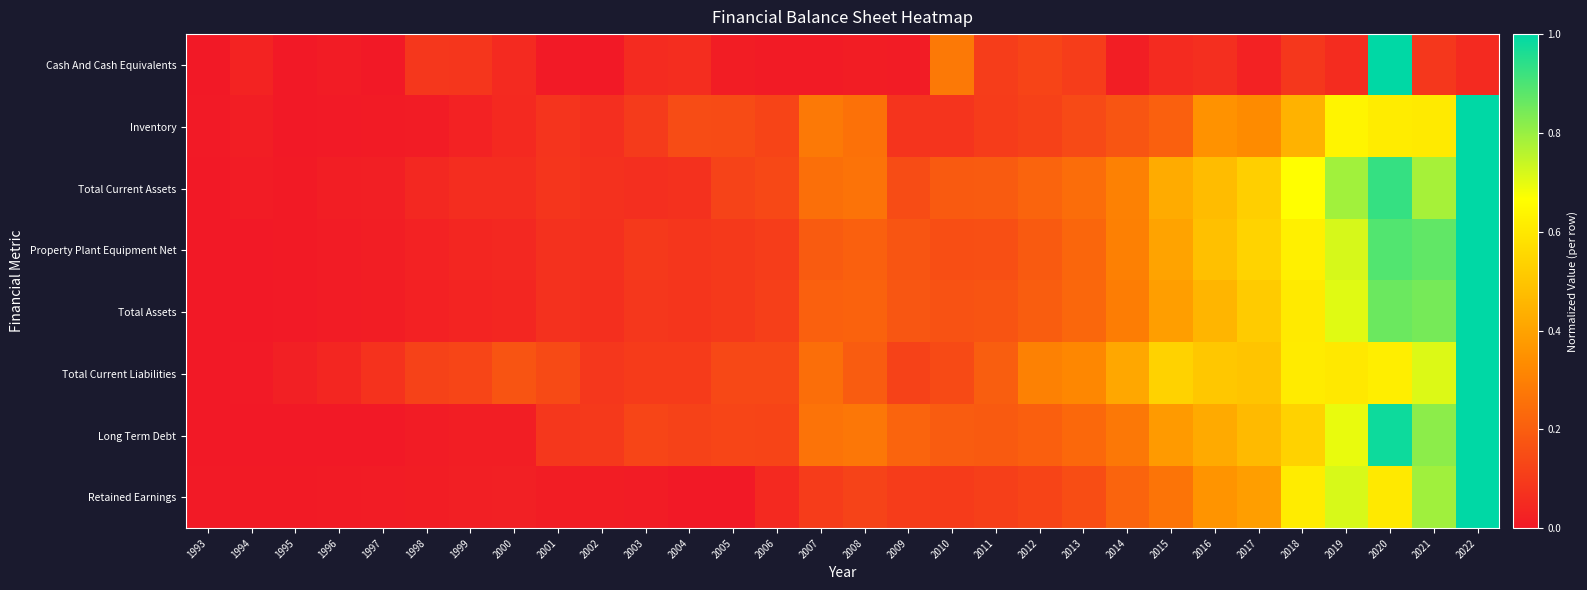

Reading left to right, extract all data points from this chart.

Cash And Cash Equivalents: 1993=0.0	1994=0.0	1995=0.0	1996=0.0	1997=0.0	1998=0.1	1999=0.1	2000=0.1	2001=0.0	2002=0.0	2003=0.1	2004=0.1	2005=0.0	2006=0.0	2007=0.0	2008=0.0	2009=0.0	2010=0.3	2011=0.1	2012=0.1	2013=0.1	2014=0.0	2015=0.1	2016=0.1	2017=0.0	2018=0.1	2019=0.1	2020=1.0	2021=0.1	2022=0.1
Inventory: 1993=0.0	1994=0.0	1995=0.0	1996=0.0	1997=0.0	1998=0.0	1999=0.0	2000=0.0	2001=0.1	2002=0.1	2003=0.1	2004=0.1	2005=0.1	2006=0.1	2007=0.3	2008=0.3	2009=0.1	2010=0.1	2011=0.1	2012=0.1	2013=0.1	2014=0.2	2015=0.2	2016=0.3	2017=0.3	2018=0.4	2019=0.6	2020=0.6	2021=0.6	2022=1.0
Total Current Assets: 1993=0.0	1994=0.0	1995=0.0	1996=0.0	1997=0.0	1998=0.0	1999=0.1	2000=0.1	2001=0.1	2002=0.1	2003=0.1	2004=0.1	2005=0.1	2006=0.1	2007=0.2	2008=0.3	2009=0.1	2010=0.2	2011=0.2	2012=0.2	2013=0.2	2014=0.3	2015=0.4	2016=0.5	2017=0.5	2018=0.7	2019=0.8	2020=0.9	2021=0.8	2022=1.0
Property Plant Equipment Net: 1993=0.0	1994=0.0	1995=0.0	1996=0.0	1997=0.0	1998=0.0	1999=0.0	2000=0.0	2001=0.1	2002=0.1	2003=0.1	2004=0.1	2005=0.1	2006=0.1	2007=0.2	2008=0.2	2009=0.2	2010=0.2	2011=0.2	2012=0.2	2013=0.2	2014=0.3	2015=0.4	2016=0.5	2017=0.5	2018=0.6	2019=0.7	2020=0.9	2021=0.9	2022=1.0
Total Assets: 1993=0.0	1994=0.0	1995=0.0	1996=0.0	1997=0.0	1998=0.0	1999=0.0	2000=0.0	2001=0.1	2002=0.1	2003=0.1	2004=0.1	2005=0.1	2006=0.1	2007=0.2	2008=0.2	2009=0.2	2010=0.2	2011=0.2	2012=0.2	2013=0.2	2014=0.3	2015=0.4	2016=0.5	2017=0.5	2018=0.6	2019=0.7	2020=0.9	2021=0.8	2022=1.0
Total Current Liabilities: 1993=0.0	1994=0.0	1995=0.0	1996=0.0	1997=0.1	1998=0.1	1999=0.1	2000=0.2	2001=0.1	2002=0.1	2003=0.1	2004=0.1	2005=0.1	2006=0.1	2007=0.2	2008=0.2	2009=0.1	2010=0.1	2011=0.2	2012=0.3	2013=0.3	2014=0.4	2015=0.5	2016=0.5	2017=0.5	2018=0.6	2019=0.6	2020=0.6	2021=0.7	2022=1.0
Long Term Debt: 1993=0.0	1994=0.0	1995=0.0	1996=0.0	1997=0.0	1998=0.0	1999=0.0	2000=0.0	2001=0.1	2002=0.1	2003=0.1	2004=0.1	2005=0.1	2006=0.1	2007=0.3	2008=0.3	2009=0.2	2010=0.2	2011=0.2	2012=0.2	2013=0.2	2014=0.3	2015=0.4	2016=0.4	2017=0.5	2018=0.5	2019=0.7	2020=1.0	2021=0.8	2022=1.0
Retained Earnings: 1993=0.0	1994=0.0	1995=0.0	1996=0.0	1997=0.0	1998=0.0	1999=0.0	2000=0.0	2001=0.0	2002=0.0	2003=0.0	2004=0.0	2005=0.0	2006=0.0	2007=0.1	2008=0.1	2009=0.1	2010=0.1	2011=0.1	2012=0.1	2013=0.2	2014=0.2	2015=0.3	2016=0.4	2017=0.4	2018=0.6	2019=0.7	2020=0.6	2021=0.8	2022=1.0